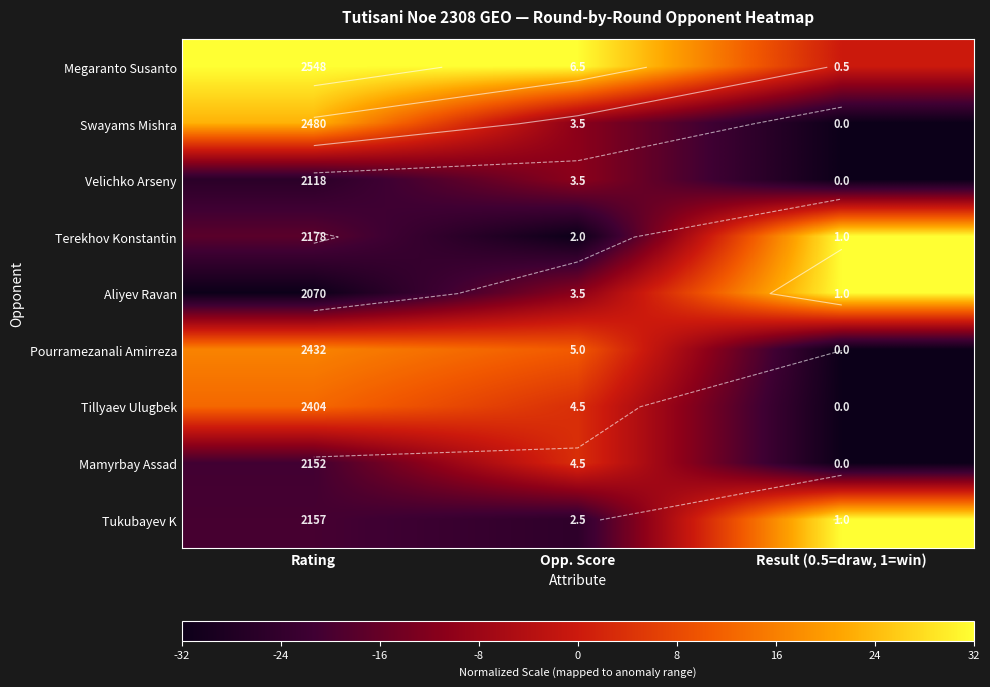

What value does the Terekhov Konstantin series have at Result (0.5=draw, 1=win)?

32.0